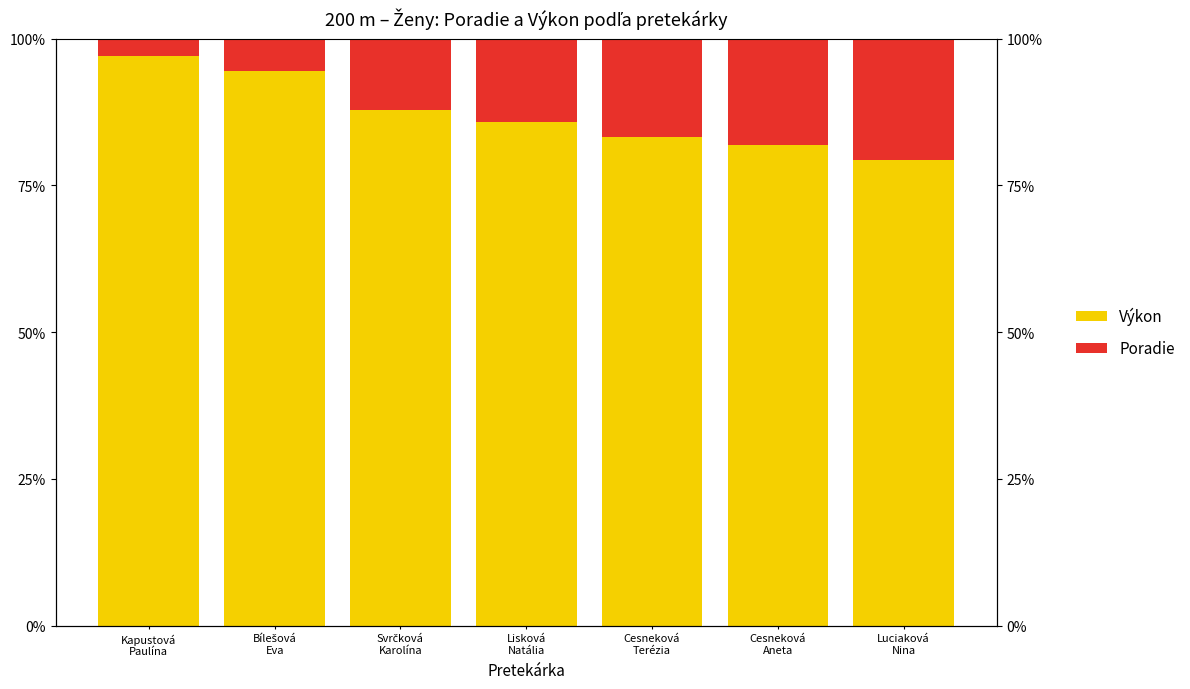

How many categories are shown in the chart?

7